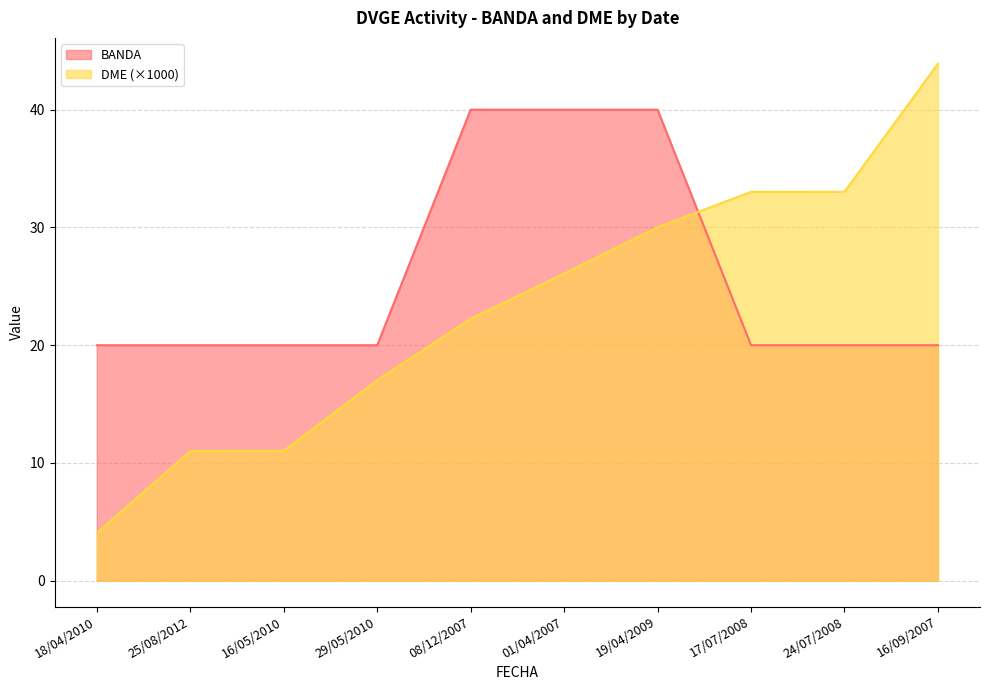

At which label is BANDA closest to 30?

18/04/2010